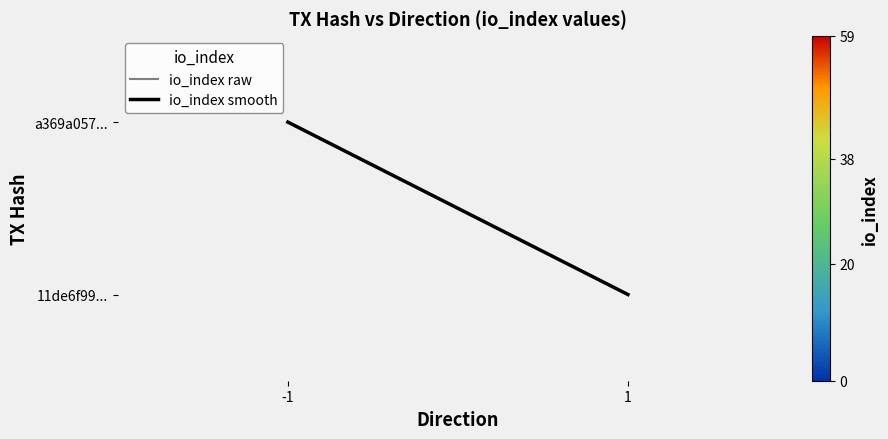

Reading left to right, what are all the values shown in this chart?

a369a0574566d535ddd682195f516034caac518: -1	59
11de6f99a53ea7e75eed2e0968f2111645c8d80: 1	38